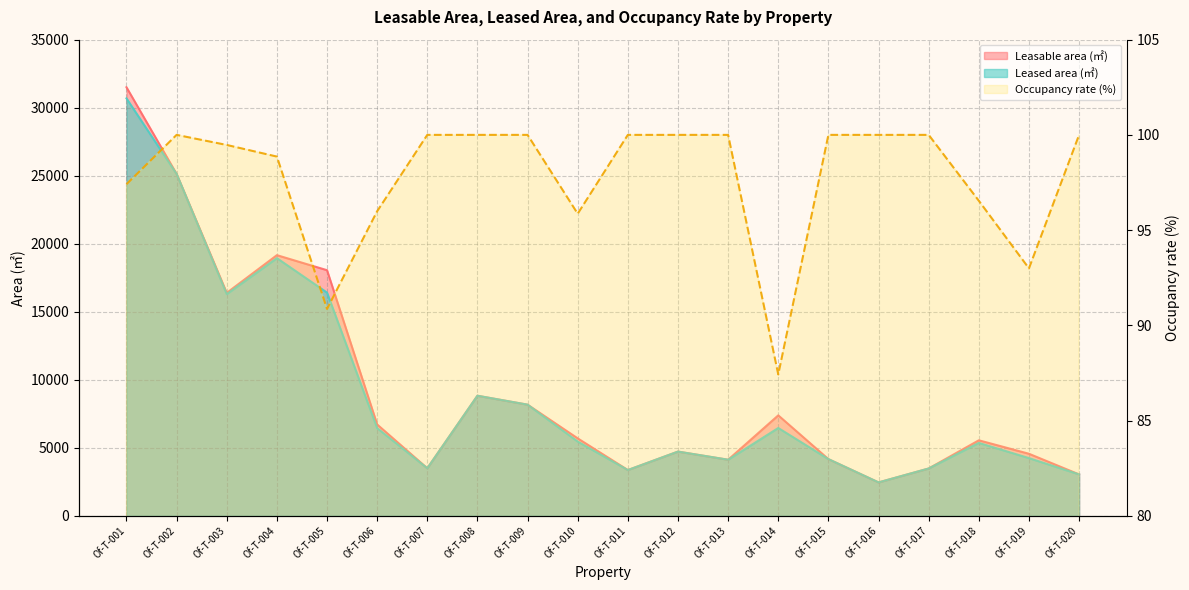

Where is the first local maximum for Occupancy rate (%)?

Of-T-002